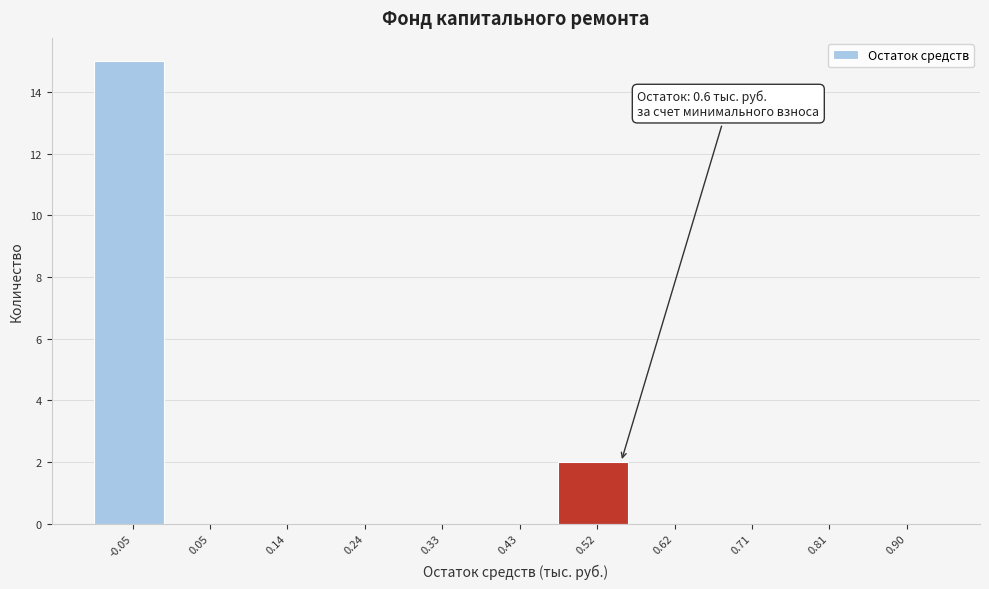

Reading left to right, list all the values displayed in this chart.

-0.05=15	0.05=0	0.14=0	0.24=0	0.33=0	0.43=0	0.52=2	0.62=0	0.71=0	0.81=0	0.90=0